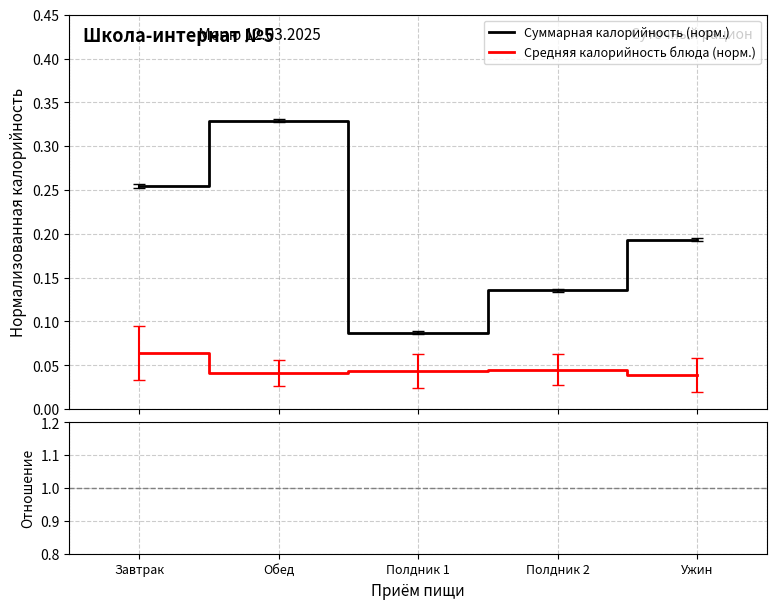

Reading left to right, extract all data points from this chart.

Суммарная калорийность (норм.): Завтрак=0.3	Обед=0.3	Полдник 1=0.1	Полдник 2=0.1	Ужин=0.2
Средняя калорийность блюда (норм.): Завтрак=0.1	Обед=0.0	Полдник 1=0.0	Полдник 2=0.0	Ужин=0.0
Отношение ср.блюдо / итог: Завтрак=0.2	Обед=0.1	Полдник 1=0.5	Полдник 2=0.3	Ужин=0.2